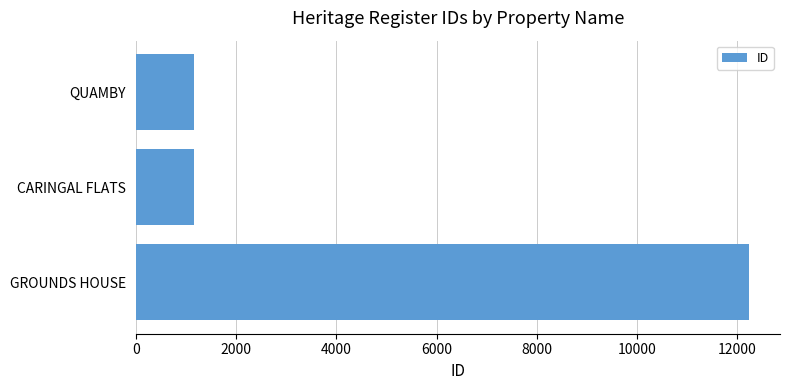

True or false: the data shows 1160 at QUAMBY.

True